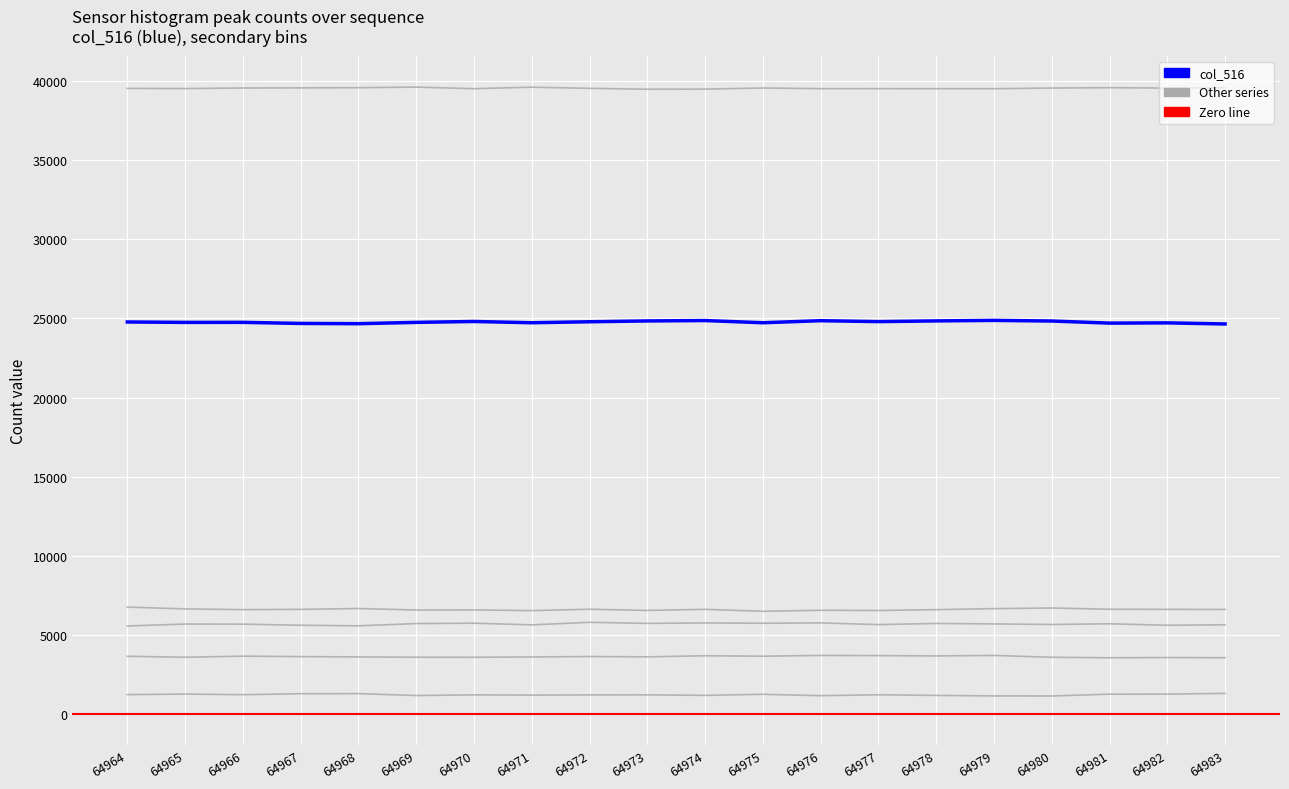

True or false: Other series and col_516 intersect in this chart.

False